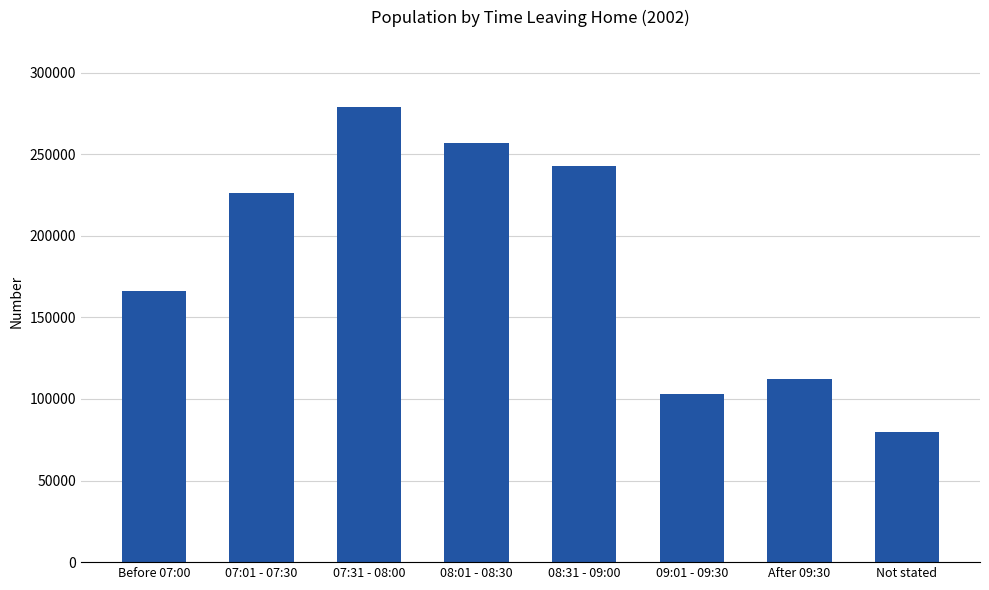

Is it true that the value at 07:31 - 08:00 is 278723?

True